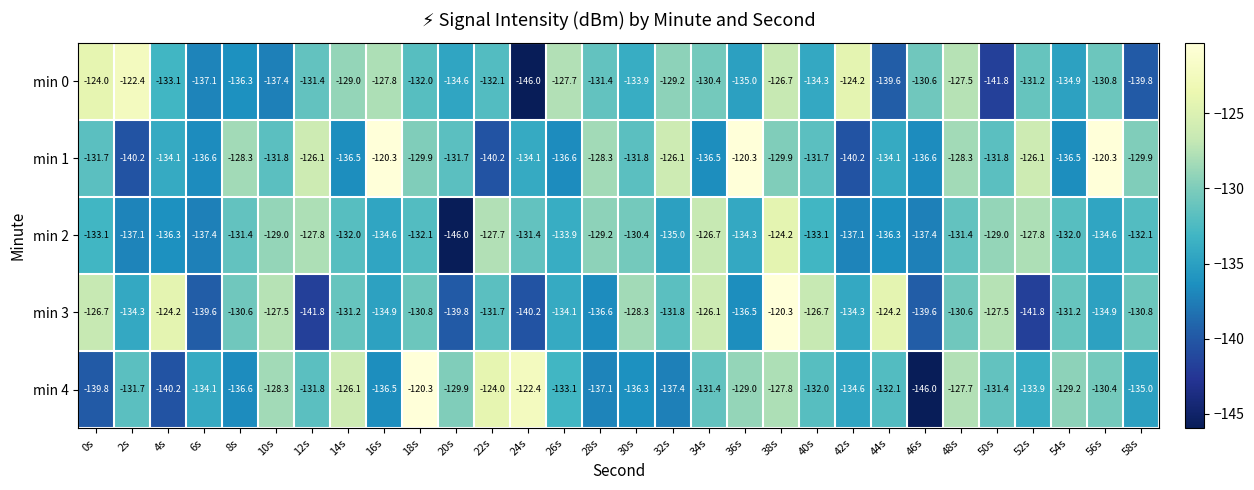

At which category is the sum across all series the highest?

38s